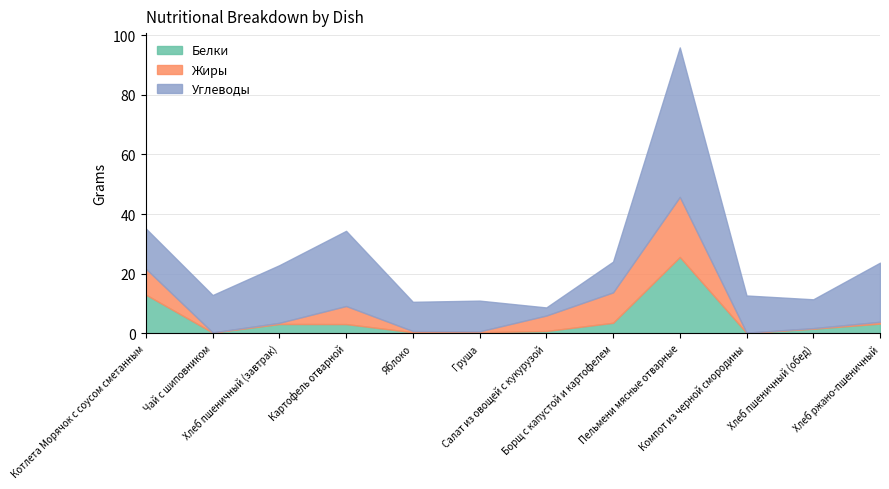

At which category is the sum across all series the highest?

Пельмени мясные отварные